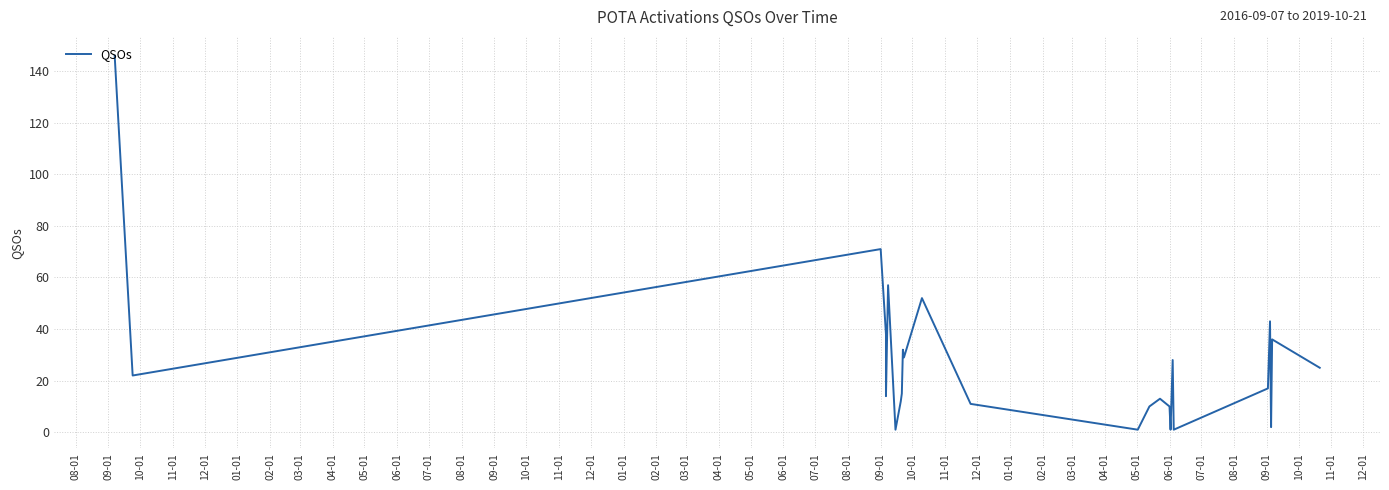

What is the value of the 1st point from the left?

146